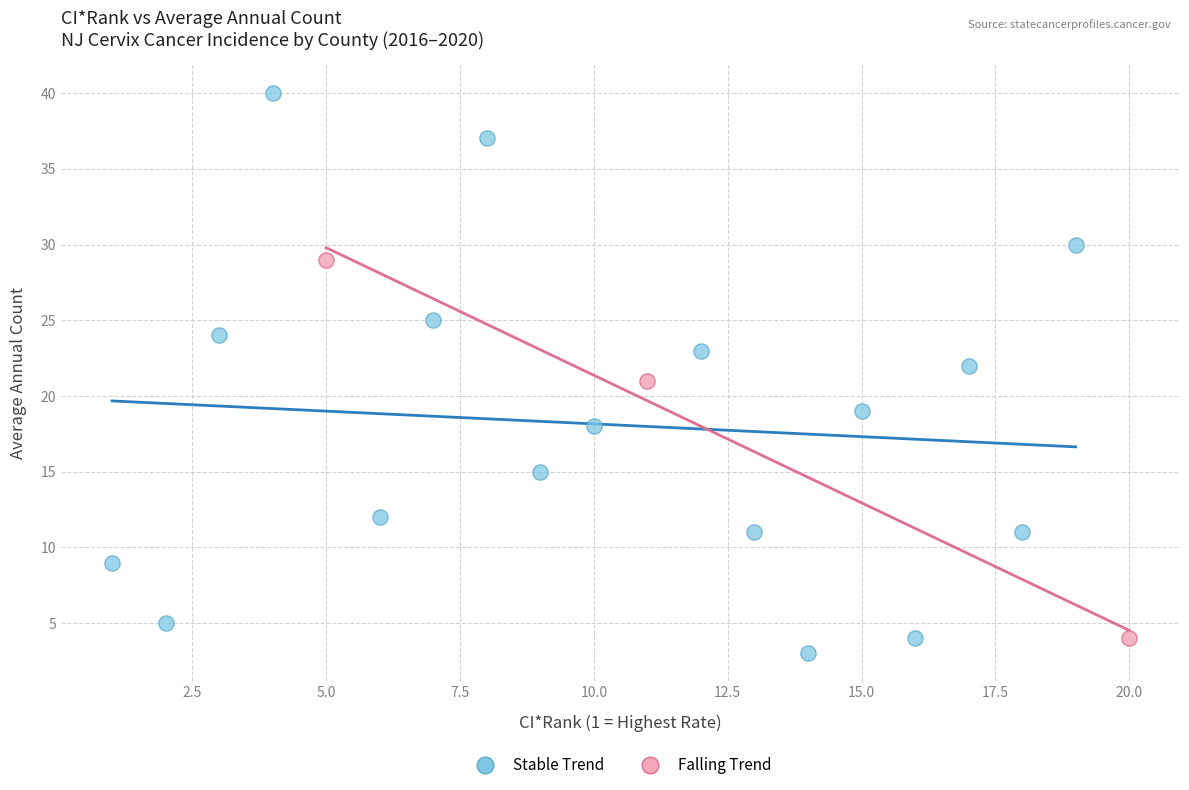

Which series contains the highest Y value?

Stable Trend